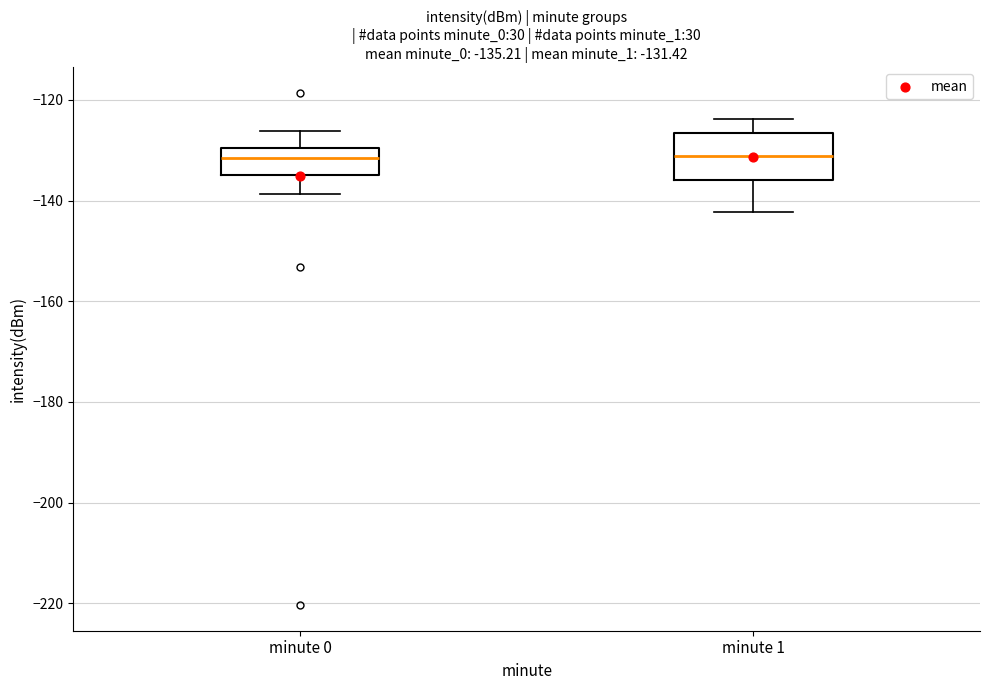

Comparing the boxes themselves (not the whiskers), which one is the tallest?

minute 1